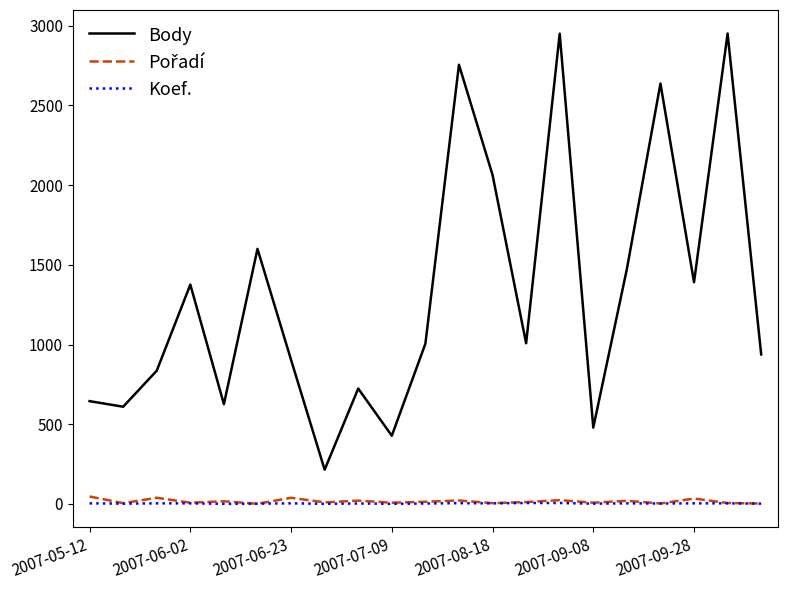

How many distinct data groups are displayed?

3